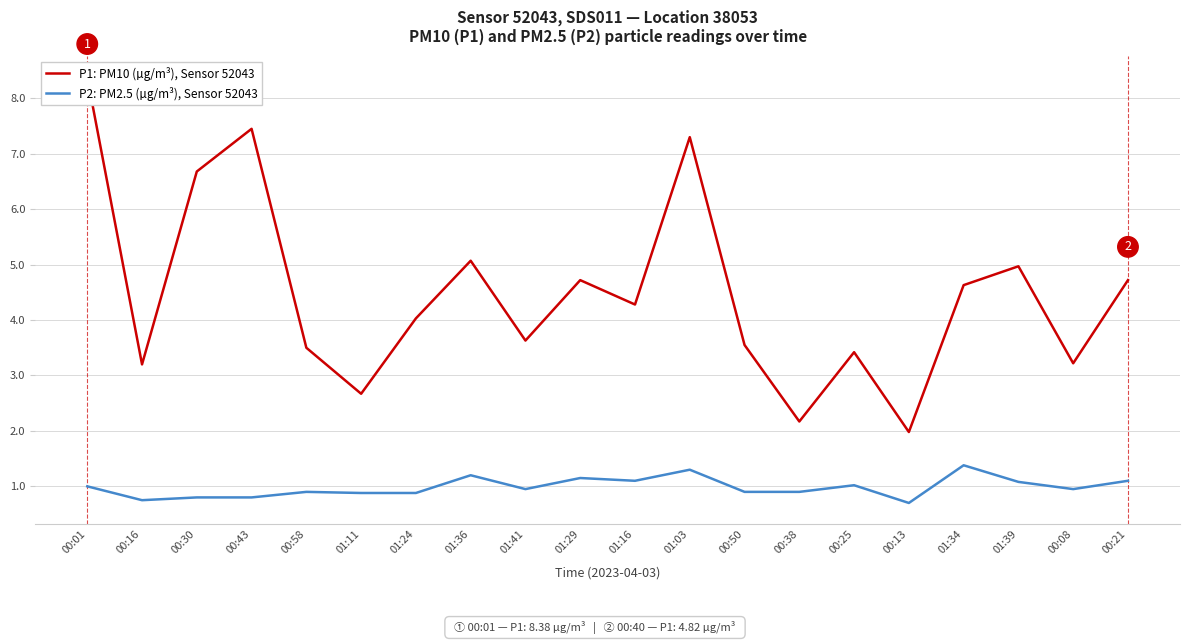

The value of P1: PM10 (µg/m³), Sensor 52043 at 01:03 is 9.6. True or false?

False